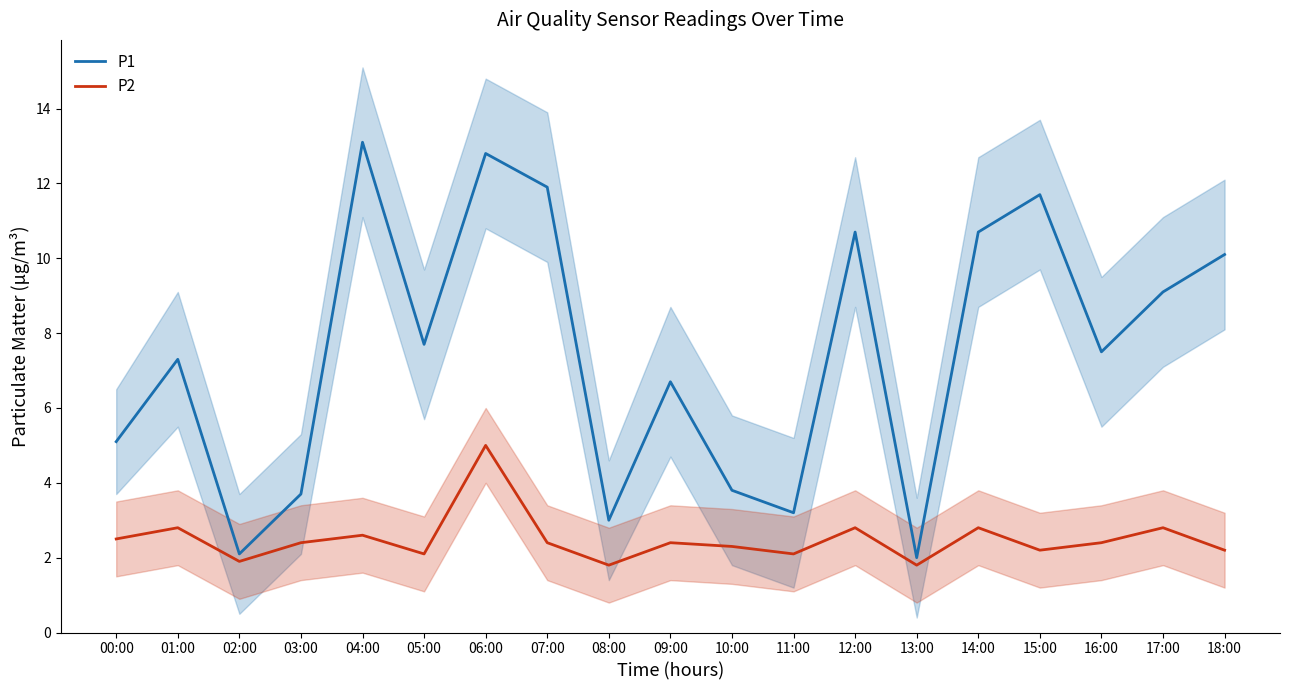

Is it true that P1 equals 9.8 at 16:00?

False